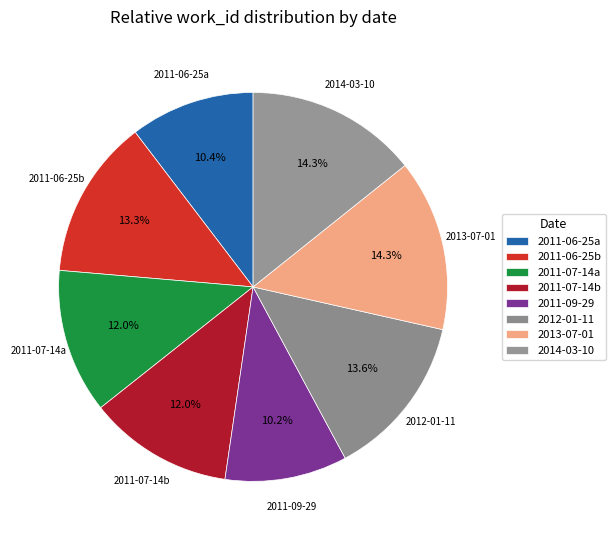

Count the number of slices in the pie.

8